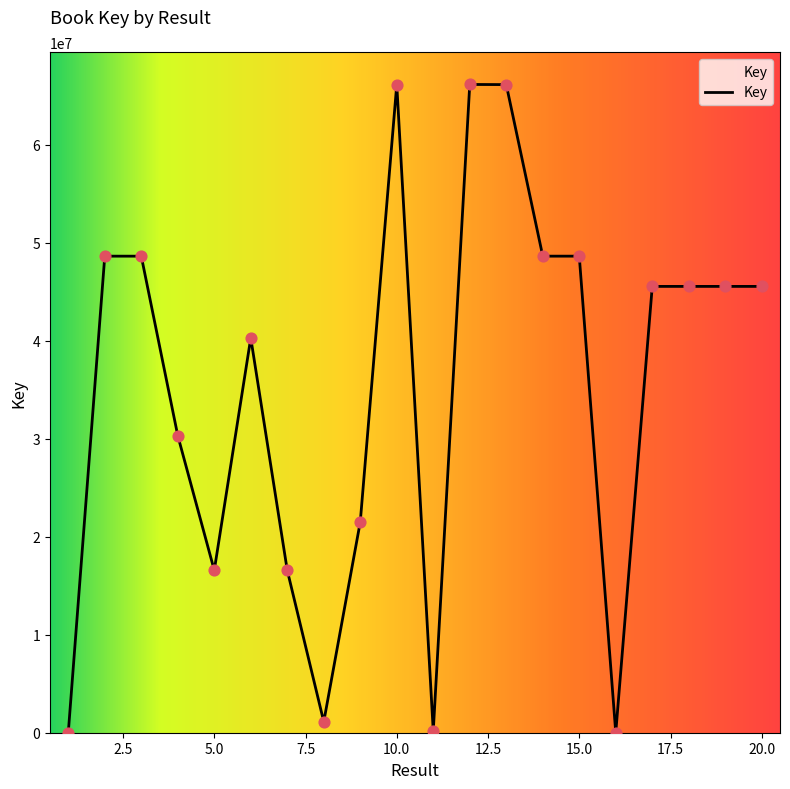

What is the maximum value shown in the chart?

66178647